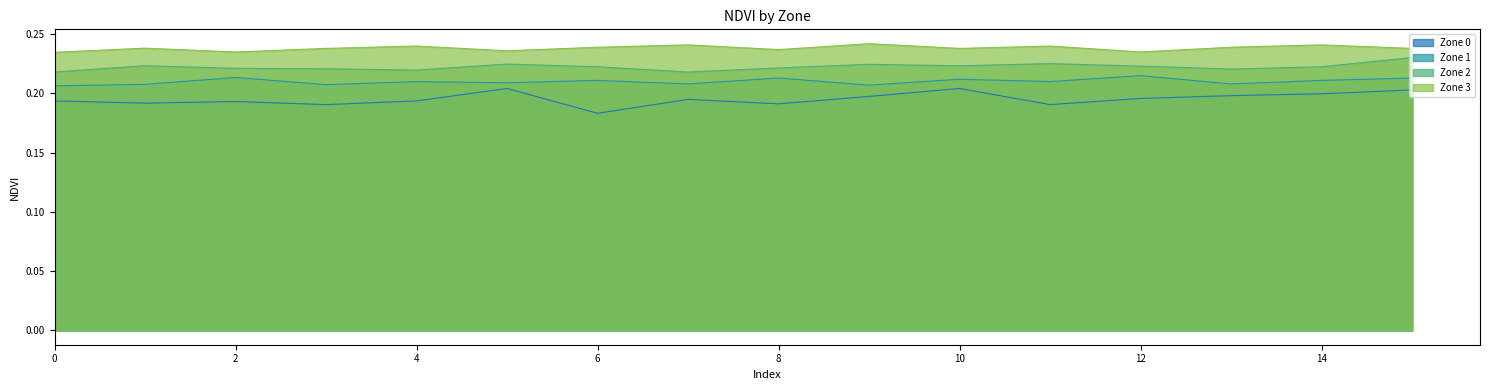

At how many categories does at least one series exceed 0?

16